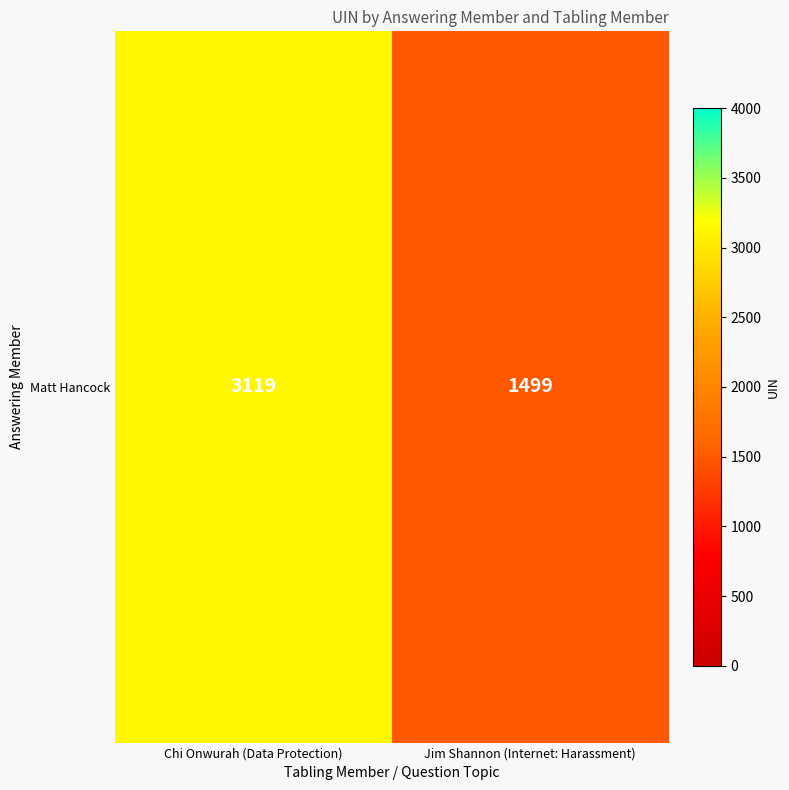

Read the value at Chi Onwurah (Data Protection), to the nearest 10.

3120